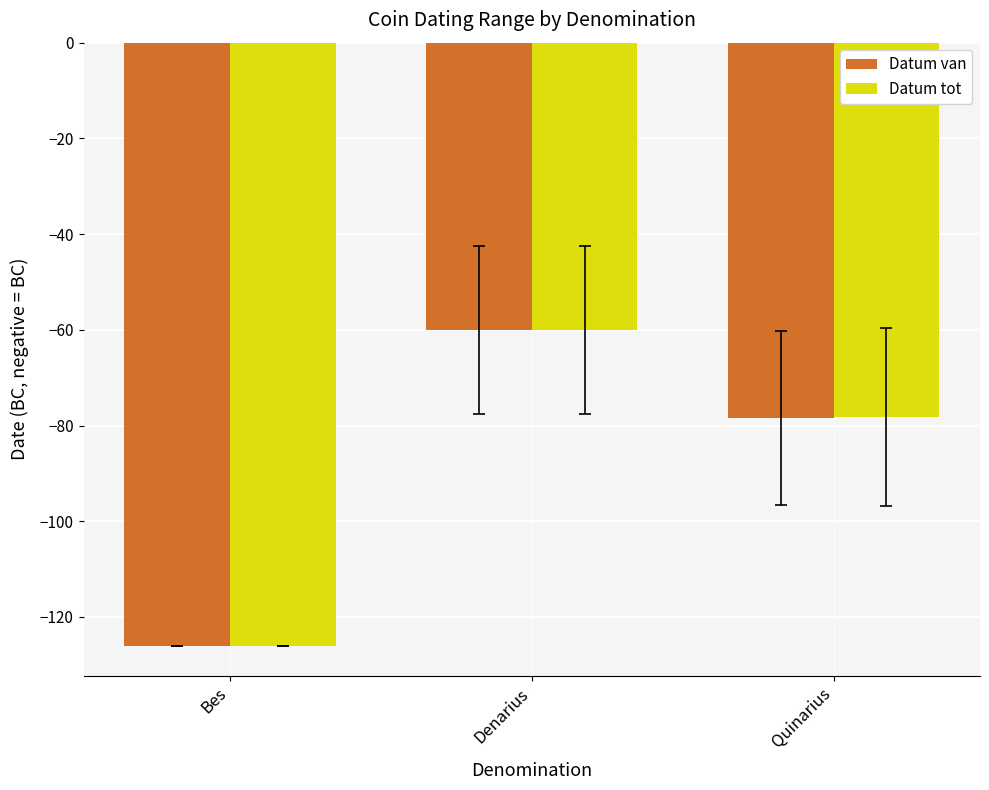

Count the Datum van values in the range -126 to -60.

3